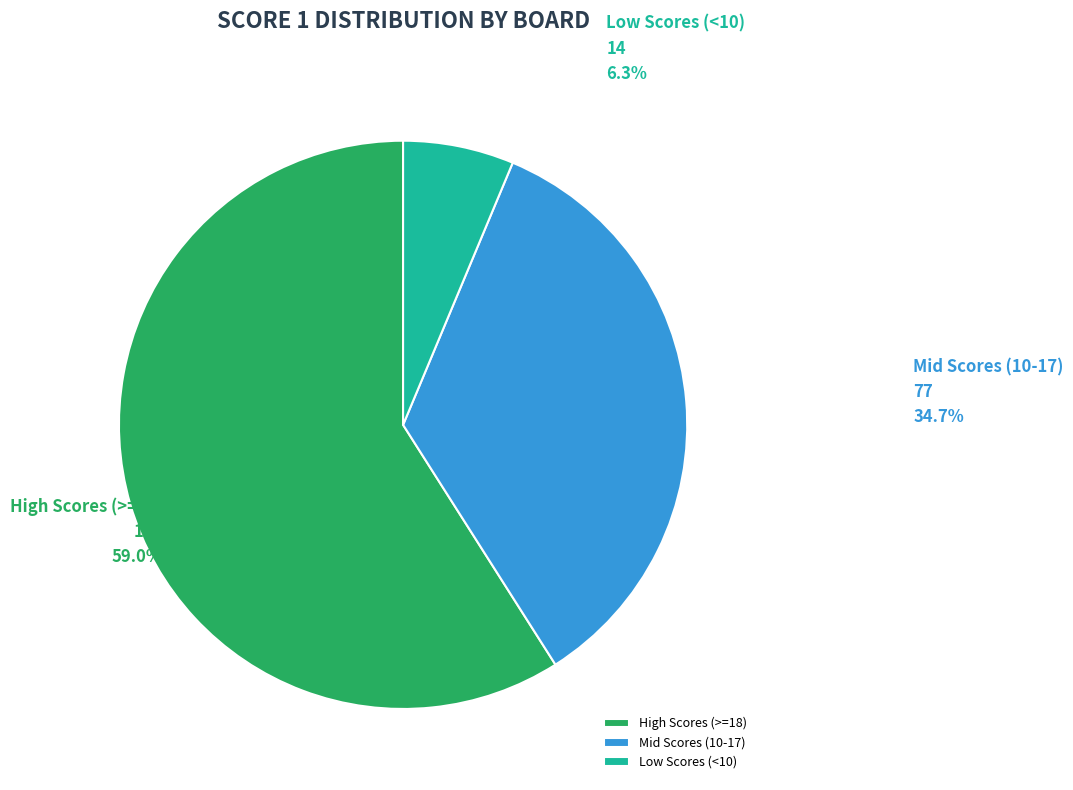

Which category has the smallest portion of the pie?

Low Scores (<10)